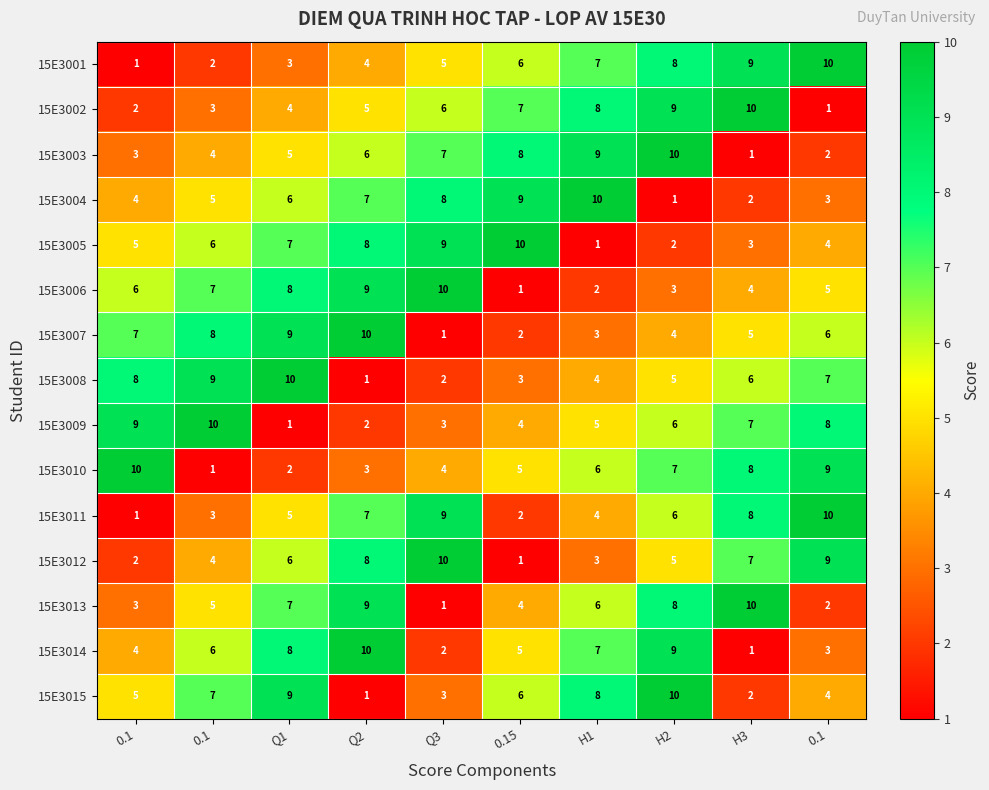

Reading right to left, extract all data points from this chart.

15E3001: 0.1=10	H3=9	H2=8	H1=7	0.15=6	Q3=5	Q2=4	Q1=3	0.1=2	0.1=1
15E3002: 0.1=1	H3=10	H2=9	H1=8	0.15=7	Q3=6	Q2=5	Q1=4	0.1=3	0.1=2
15E3003: 0.1=2	H3=1	H2=10	H1=9	0.15=8	Q3=7	Q2=6	Q1=5	0.1=4	0.1=3
15E3004: 0.1=3	H3=2	H2=1	H1=10	0.15=9	Q3=8	Q2=7	Q1=6	0.1=5	0.1=4
15E3005: 0.1=4	H3=3	H2=2	H1=1	0.15=10	Q3=9	Q2=8	Q1=7	0.1=6	0.1=5
15E3006: 0.1=5	H3=4	H2=3	H1=2	0.15=1	Q3=10	Q2=9	Q1=8	0.1=7	0.1=6
15E3007: 0.1=6	H3=5	H2=4	H1=3	0.15=2	Q3=1	Q2=10	Q1=9	0.1=8	0.1=7
15E3008: 0.1=7	H3=6	H2=5	H1=4	0.15=3	Q3=2	Q2=1	Q1=10	0.1=9	0.1=8
15E3009: 0.1=8	H3=7	H2=6	H1=5	0.15=4	Q3=3	Q2=2	Q1=1	0.1=10	0.1=9
15E3010: 0.1=9	H3=8	H2=7	H1=6	0.15=5	Q3=4	Q2=3	Q1=2	0.1=1	0.1=10
15E3011: 0.1=10	H3=8	H2=6	H1=4	0.15=2	Q3=9	Q2=7	Q1=5	0.1=3	0.1=1
15E3012: 0.1=9	H3=7	H2=5	H1=3	0.15=1	Q3=10	Q2=8	Q1=6	0.1=4	0.1=2
15E3013: 0.1=2	H3=10	H2=8	H1=6	0.15=4	Q3=1	Q2=9	Q1=7	0.1=5	0.1=3
15E3014: 0.1=3	H3=1	H2=9	H1=7	0.15=5	Q3=2	Q2=10	Q1=8	0.1=6	0.1=4
15E3015: 0.1=4	H3=2	H2=10	H1=8	0.15=6	Q3=3	Q2=1	Q1=9	0.1=7	0.1=5